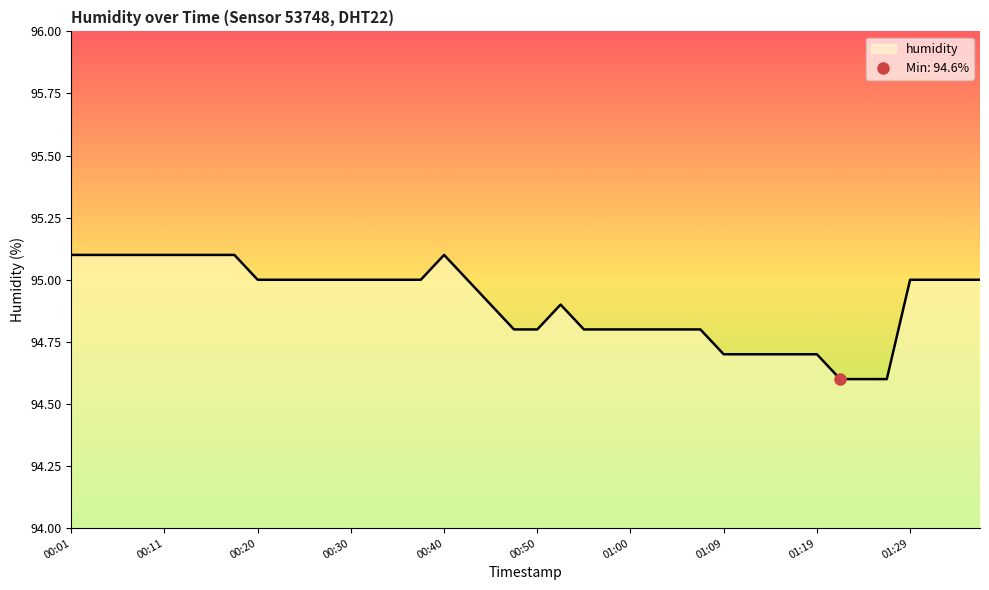

What value does the data have at 01:00?

94.8